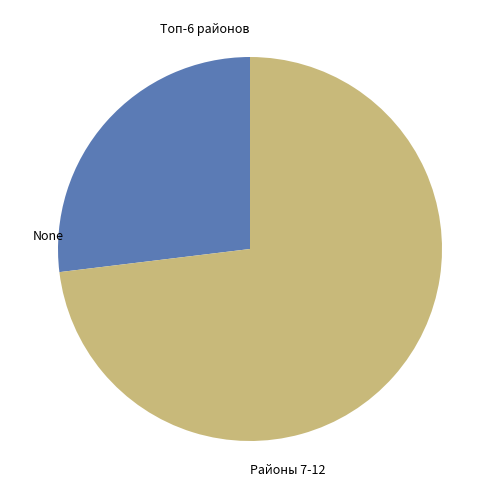

True or false: Топ-6 районов accounts for 38% of the total.

False